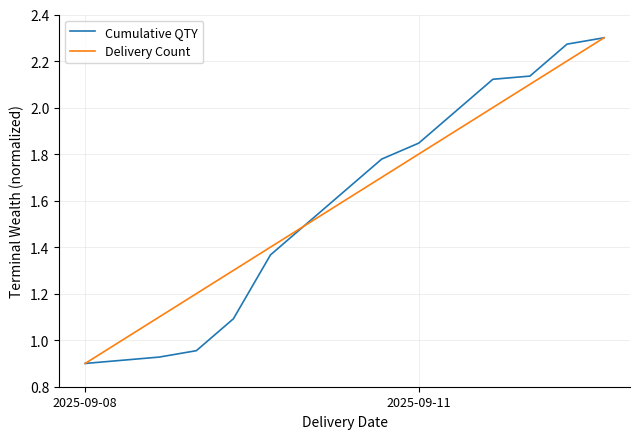

At how many categories does at least one series exceed 0?

15